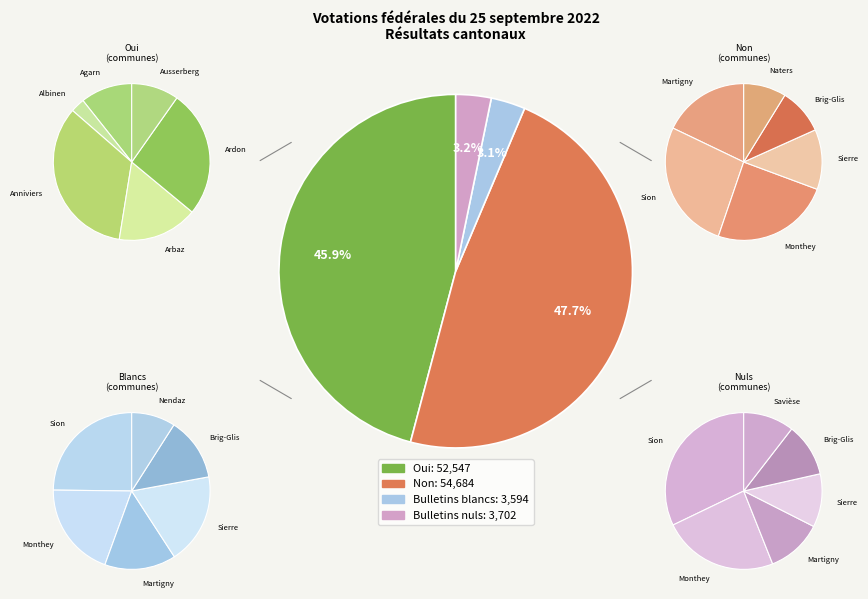

Which has a higher value, Oui or Bulletins nuls?

Oui